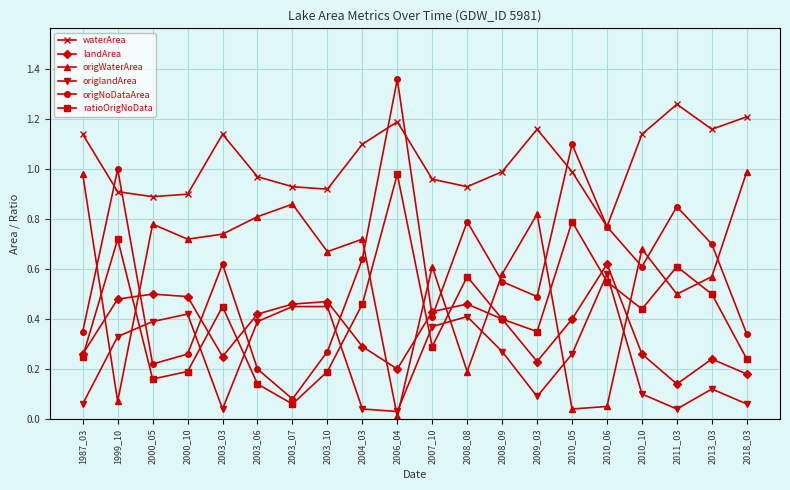

True or false: waterArea has more than 1 interior local peaks.

True